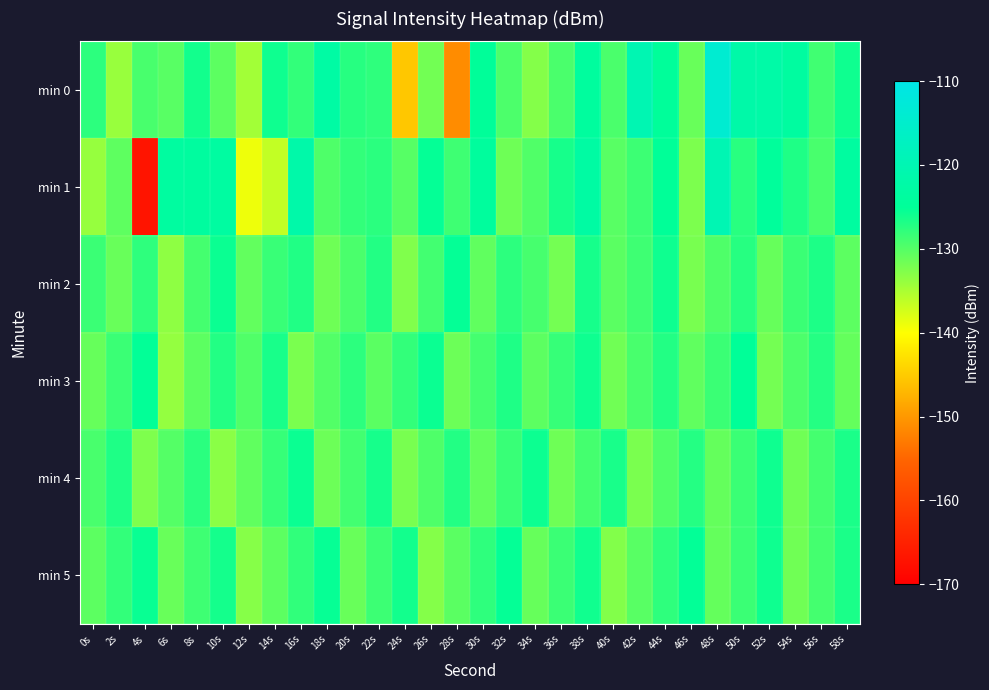

Reading left to right, list all the values displayed in this chart.

min 0: 0s=-127.6	2s=-134.0	4s=-129.3	6s=-130.2	8s=-126.1	10s=-130.4	12s=-134.6	14s=-125.9	16s=-128.0	18s=-122.9	20s=-127.3	22s=-127.8	24s=-145.5	26s=-131.7	28s=-151.2	30s=-125.0	32s=-129.5	34s=-132.7	36s=-129.4	38s=-123.8	40s=-129.4	42s=-120.1	44s=-124.8	46s=-131.1	48s=-114.0	50s=-122.1	52s=-122.2	54s=-123.7	56s=-128.8	58s=-125.8
min 1: 0s=-133.8	2s=-130.6	4s=-166.9	6s=-123.7	8s=-123.8	10s=-123.4	12s=-139.0	14s=-136.4	16s=-121.9	18s=-129.7	20s=-128.0	22s=-127.5	24s=-130.1	26s=-125.3	28s=-128.7	30s=-124.1	32s=-131.5	34s=-129.8	36s=-126.4	38s=-122.9	40s=-130.2	42s=-128.6	44s=-125.1	46s=-132.3	48s=-119.8	50s=-127.4	52s=-124.6	54s=-126.8	56s=-129.3	58s=-123.5
min 2: 0s=-128.5	2s=-131.2	4s=-127.8	6s=-133.4	8s=-129.1	10s=-125.7	12s=-130.8	14s=-128.3	16s=-126.9	18s=-131.5	20s=-129.4	22s=-127.1	24s=-132.6	26s=-128.9	28s=-125.3	30s=-130.7	32s=-127.6	34s=-129.2	36s=-131.8	38s=-126.4	40s=-130.3	42s=-128.7	44s=-125.9	46s=-132.1	48s=-129.6	50s=-127.3	52s=-131.0	54s=-128.4	56s=-126.7	58s=-130.5
min 3: 0s=-131.0	2s=-128.5	4s=-125.2	6s=-133.7	8s=-130.4	10s=-127.1	12s=-129.8	14s=-126.5	16s=-132.2	18s=-129.9	20s=-127.6	22s=-130.3	24s=-128.0	26s=-125.7	28s=-131.4	30s=-129.1	32s=-126.8	34s=-130.5	36s=-128.2	38s=-125.9	40s=-131.6	42s=-129.3	44s=-127.0	46s=-130.7	48s=-128.4	50s=-125.1	52s=-131.8	54s=-129.5	56s=-127.2	58s=-130.9
min 4: 0s=-129.3	2s=-126.8	4s=-132.5	6s=-130.0	8s=-127.5	10s=-133.2	12s=-130.7	14s=-128.2	16s=-125.7	18s=-131.4	20s=-128.9	22s=-126.4	24s=-132.1	26s=-129.6	28s=-127.1	30s=-130.8	32s=-128.3	34s=-125.8	36s=-131.5	38s=-129.0	40s=-126.5	42s=-132.2	44s=-129.7	46s=-127.2	48s=-130.9	50s=-128.4	52s=-125.9	54s=-131.6	56s=-129.1	58s=-126.6
min 5: 0s=-130.5	2s=-128.0	4s=-125.5	6s=-131.2	8s=-128.7	10s=-126.2	12s=-132.9	14s=-130.4	16s=-127.9	18s=-125.4	20s=-131.1	22s=-128.6	24s=-126.1	26s=-132.8	28s=-130.3	30s=-127.8	32s=-125.3	34s=-131.0	36s=-128.5	38s=-126.0	40s=-132.7	42s=-130.2	44s=-127.7	46s=-125.2	48s=-130.9	50s=-128.4	52s=-125.9	54s=-131.6	56s=-129.1	58s=-126.6